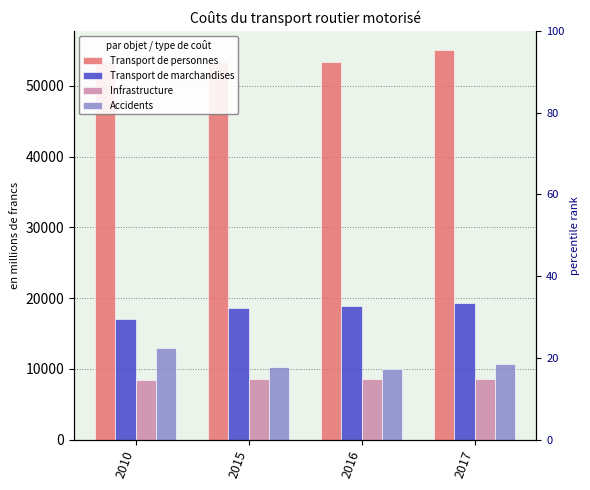

Which series has the largest total across all categories?

Transport de personnes